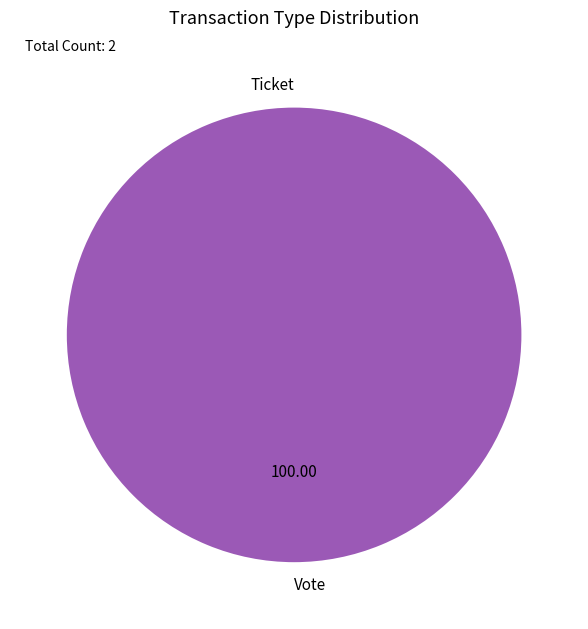

What percentage is the Vote slice, to the nearest percent?

100%